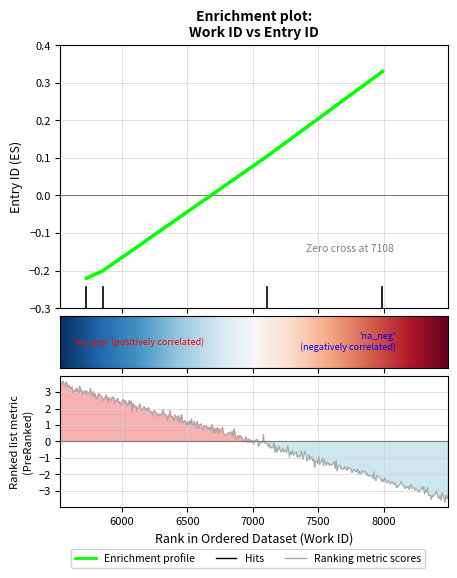

Does the chart display data point markers on the line(s)?

No